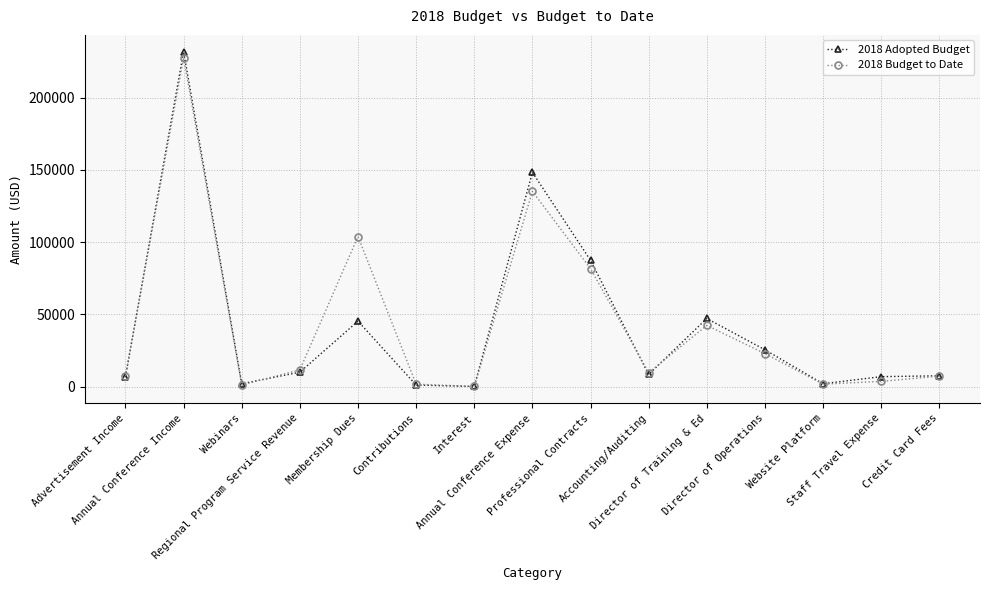

What is the maximum value shown in the chart?

231800.0